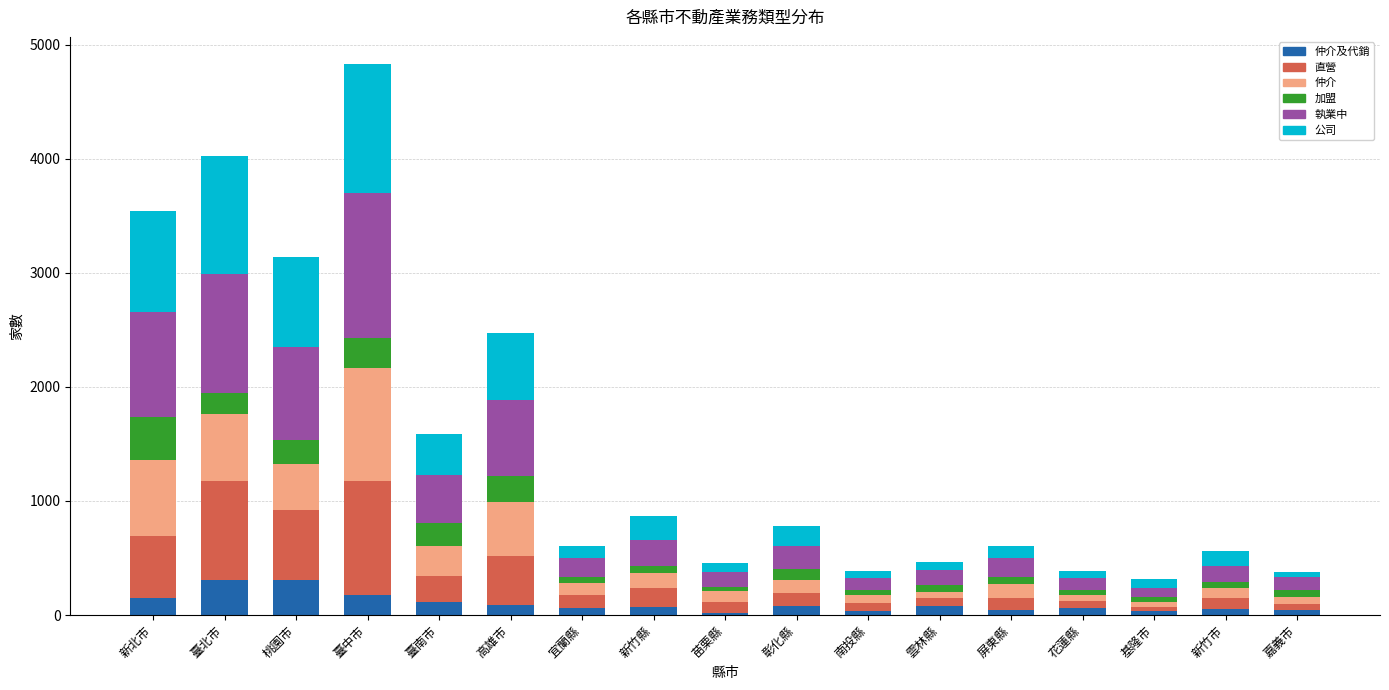

At which category is the sum across all series the highest?

臺中市